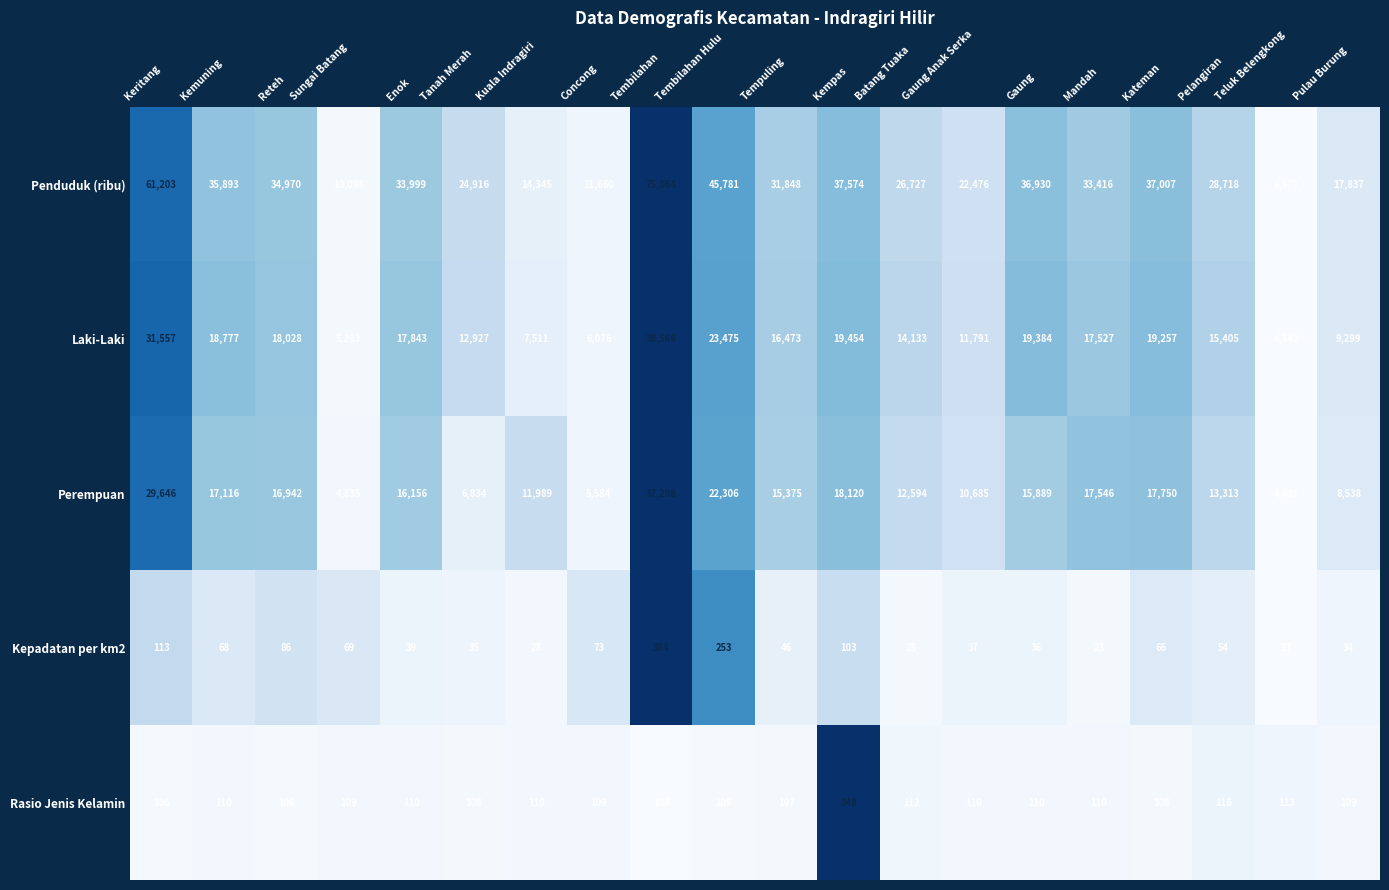

What is the difference between the second highest and second lowest values in the Perempuan series?

24811